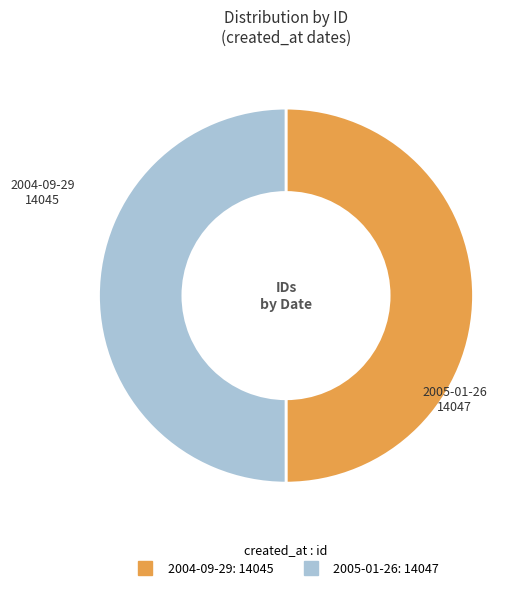

Approximately how many times larger is the value at 2004-09-29 compared to 2005-01-26?

1.0